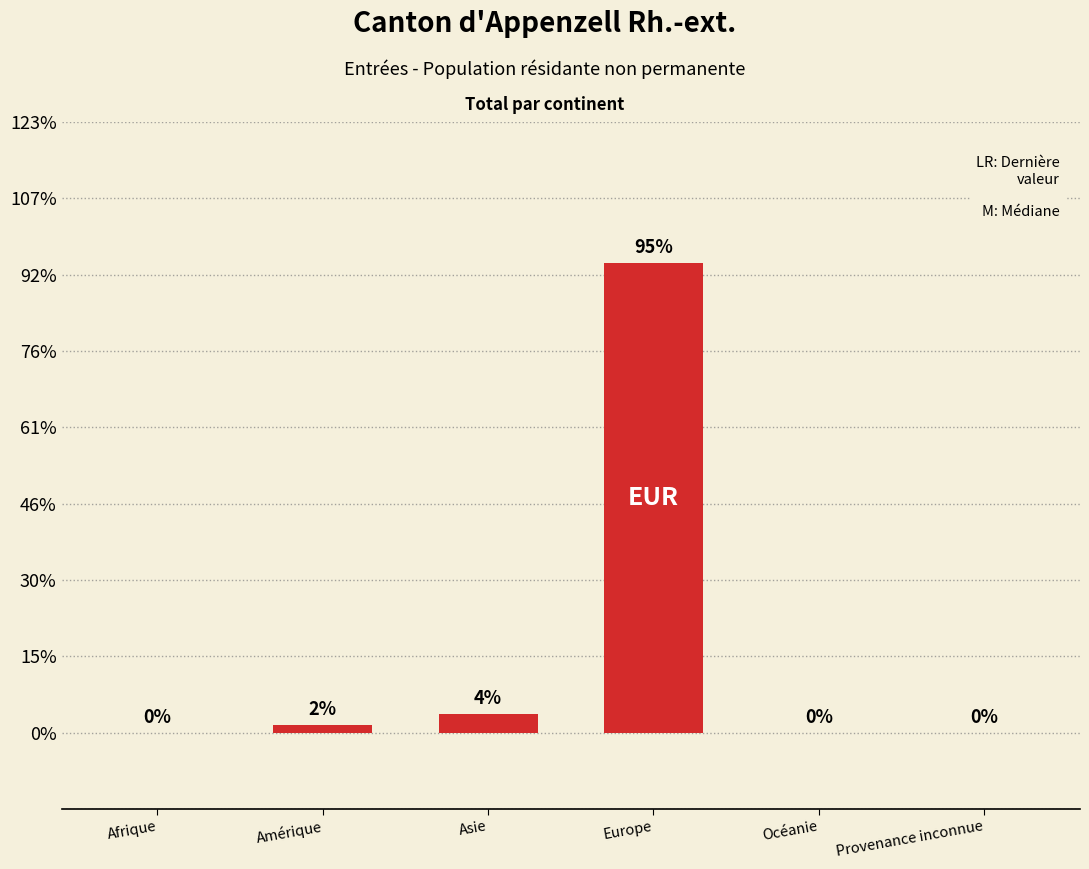

Which has a higher value, Amérique or Asie?

Asie